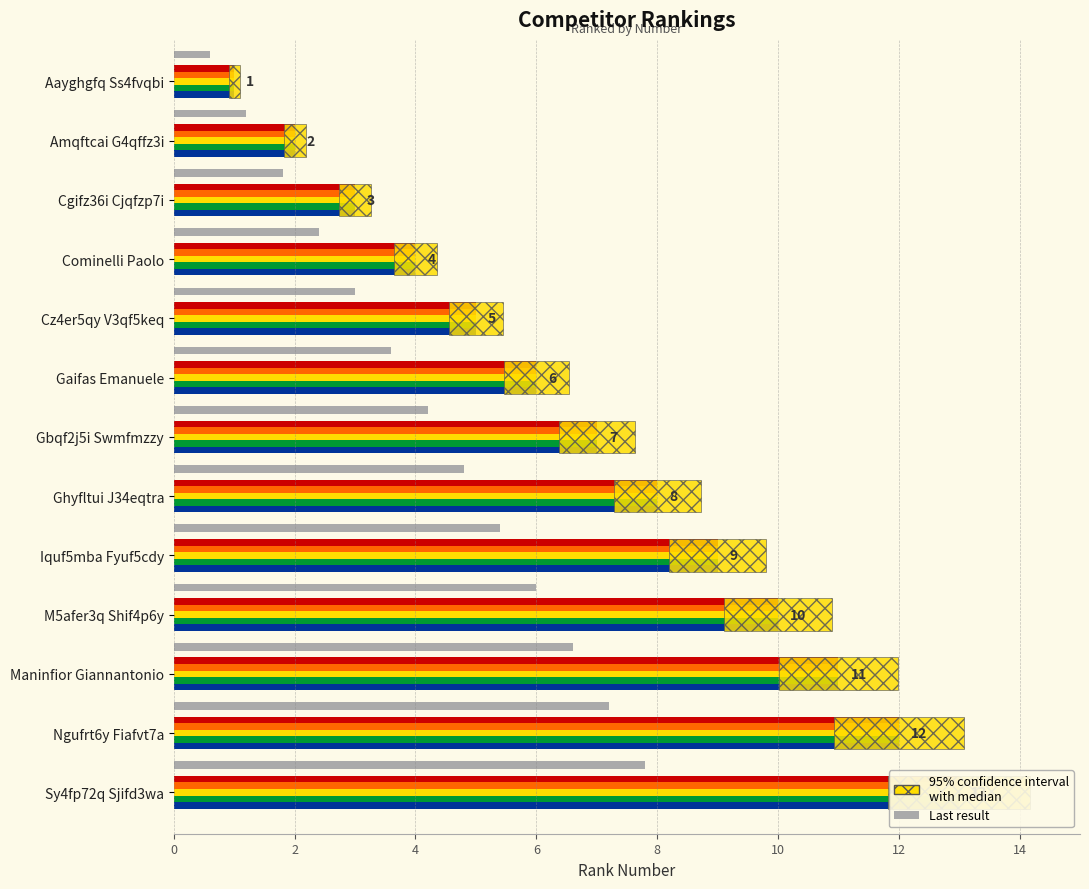

What is the difference between the second highest and second lowest values?

10